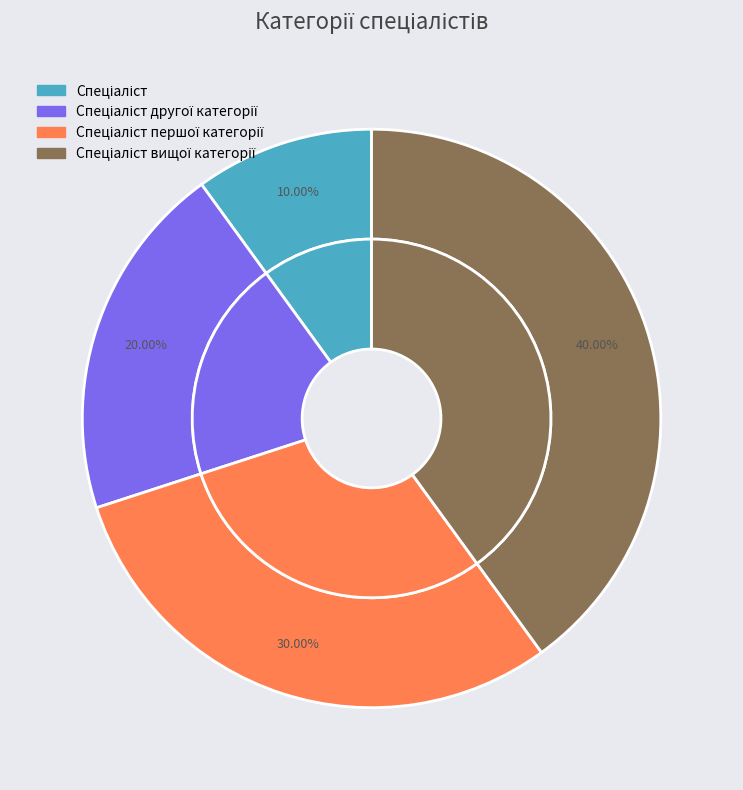

Approximately how many times larger is the value at Спеціаліст compared to Спеціаліст другої категорії?

0.5